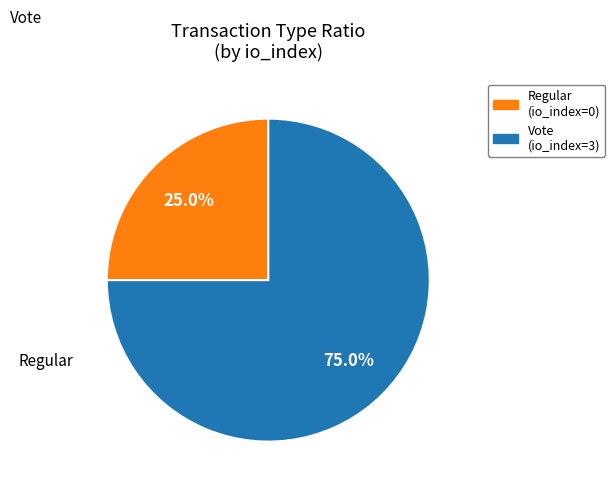

True or false: Vote accounts for 99% of the total.

False